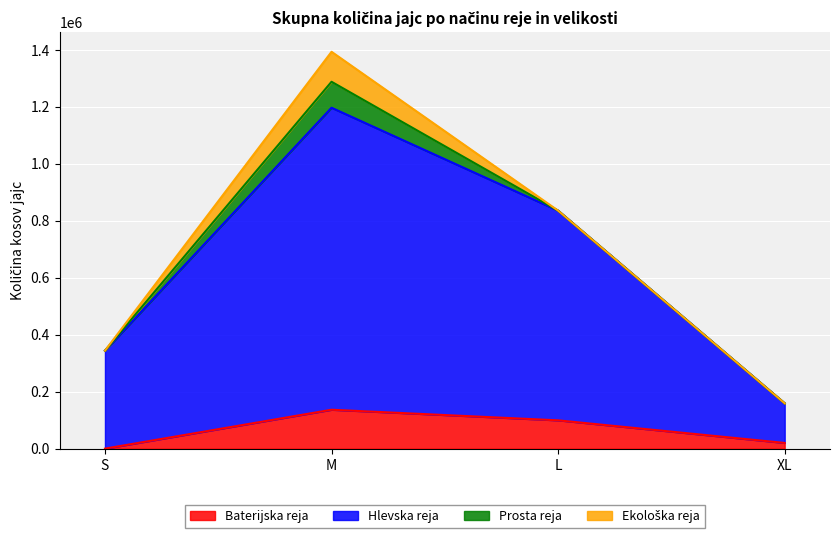

True or false: Baterijska reja and Hlevska reja cross at least once.

False